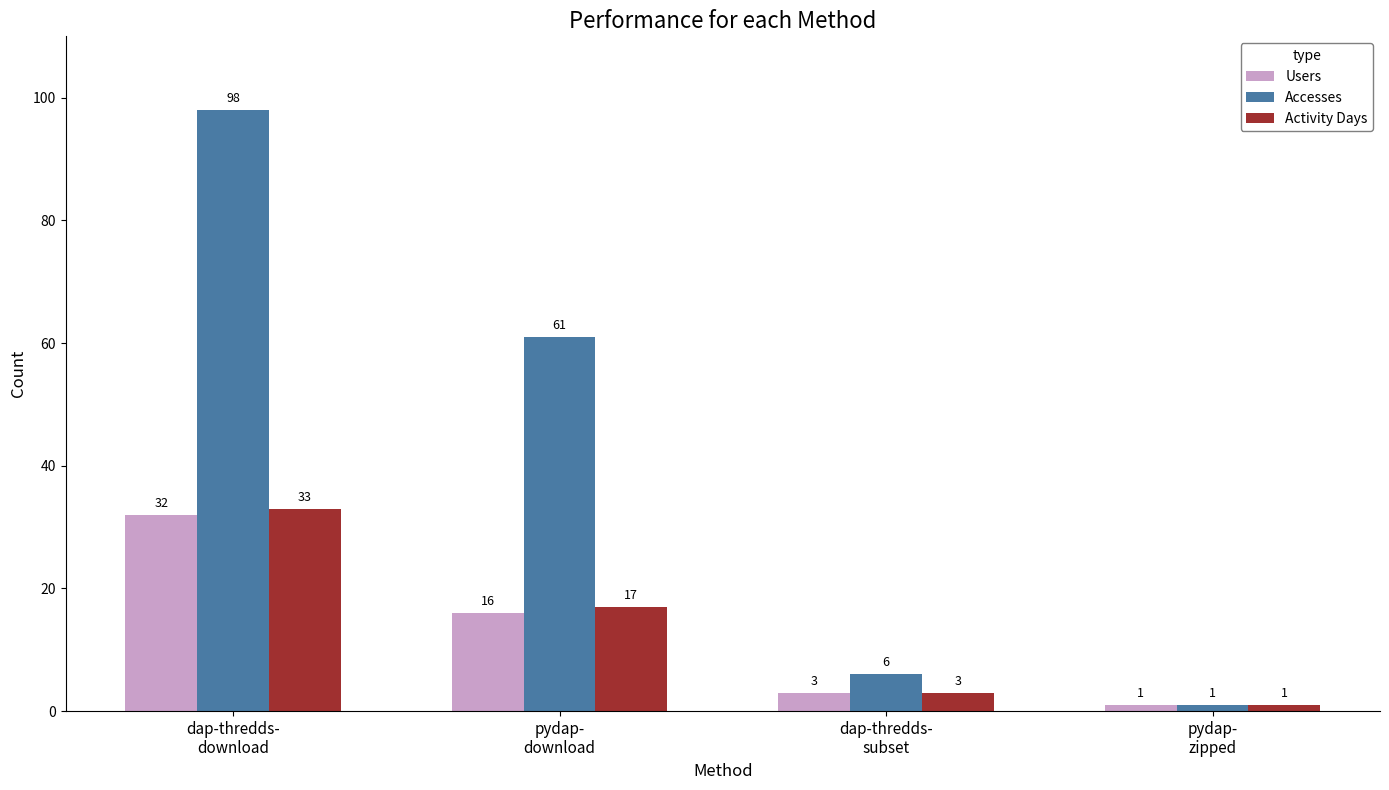

Which series has the largest range (max minus min)?

Accesses